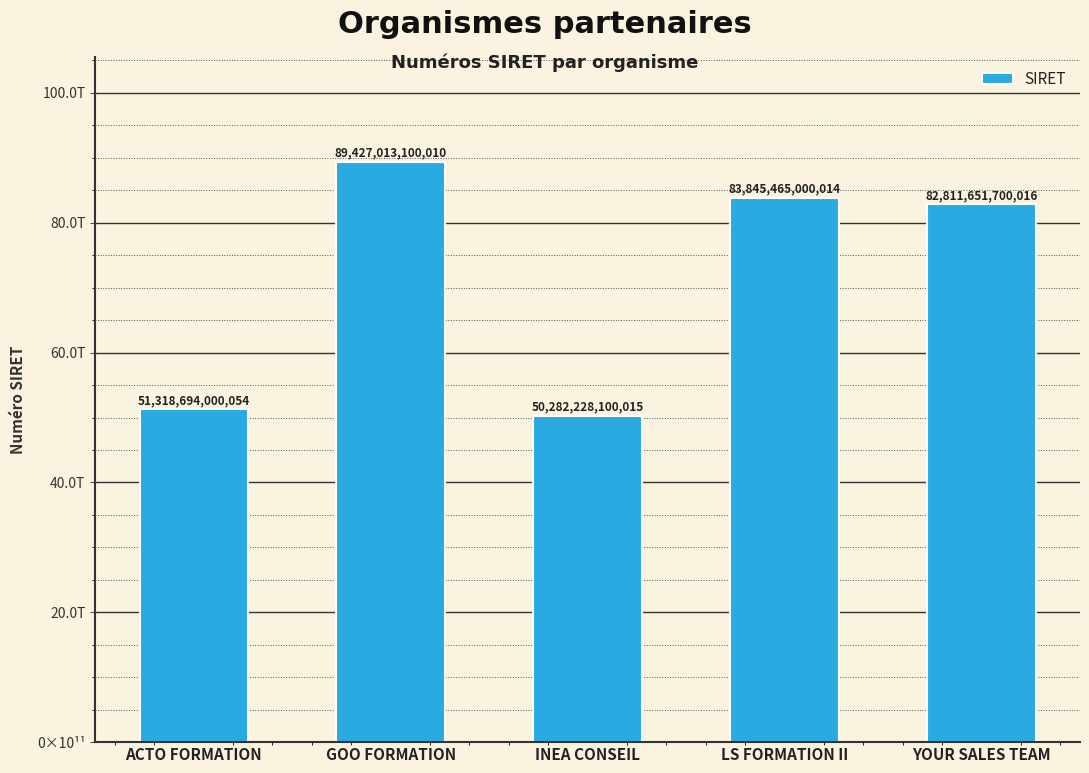

List the labels in order of value, largest first.

GOO FORMATION, LS FORMATION II, YOUR SALES TEAM, ACTO FORMATION, INEA CONSEIL